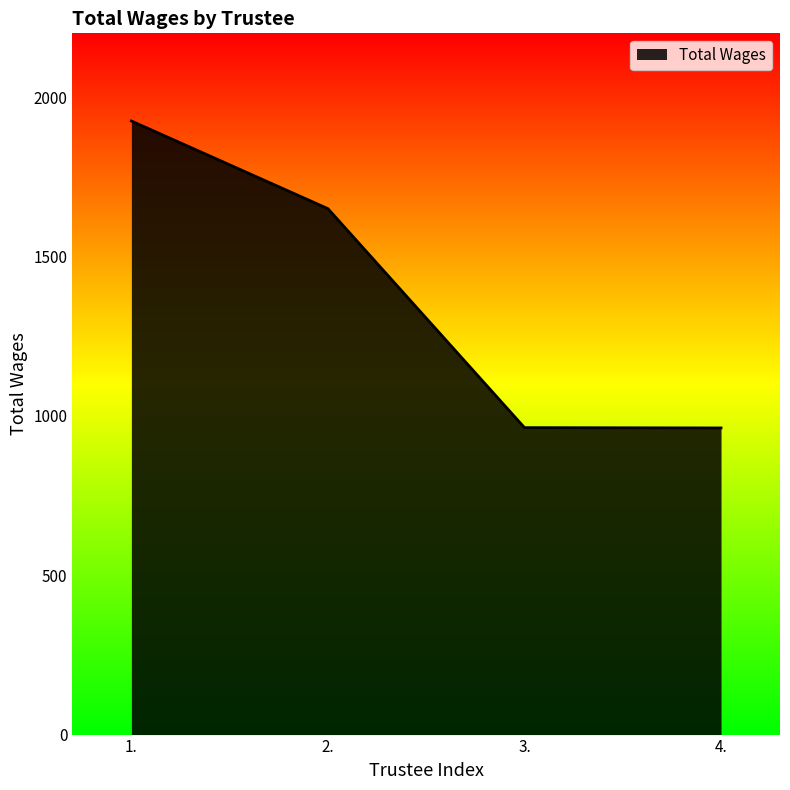

True or false: the data has more than 0 interior local peaks.

False